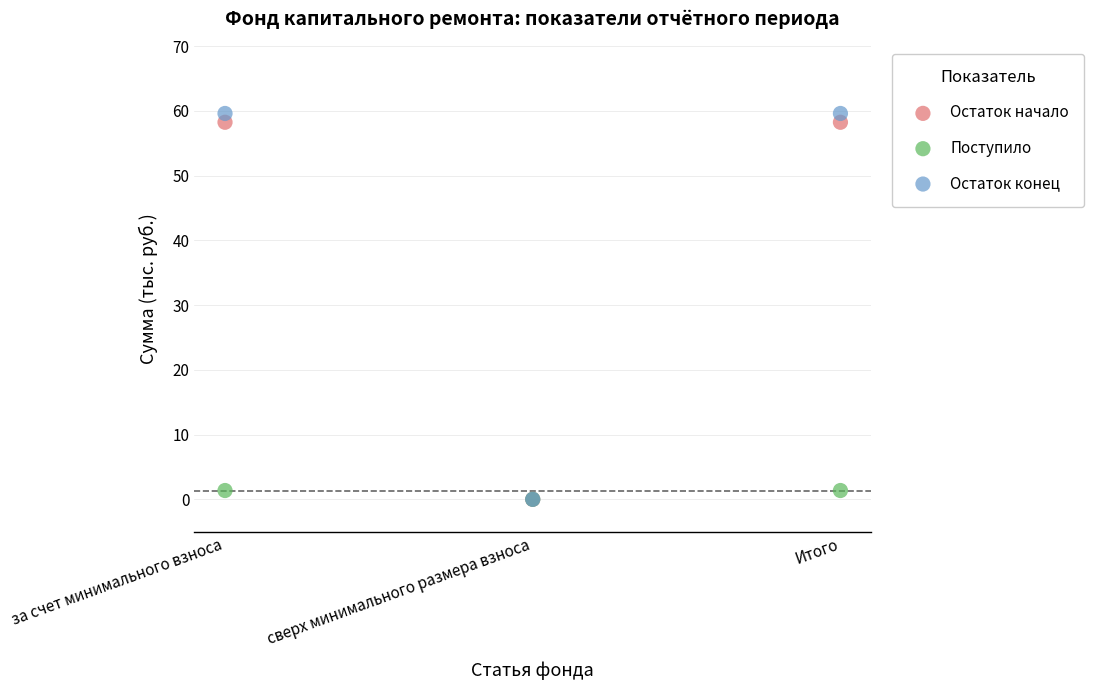

What are all the series names shown in the legend?

Остаток начало, Поступило, Остаток конец